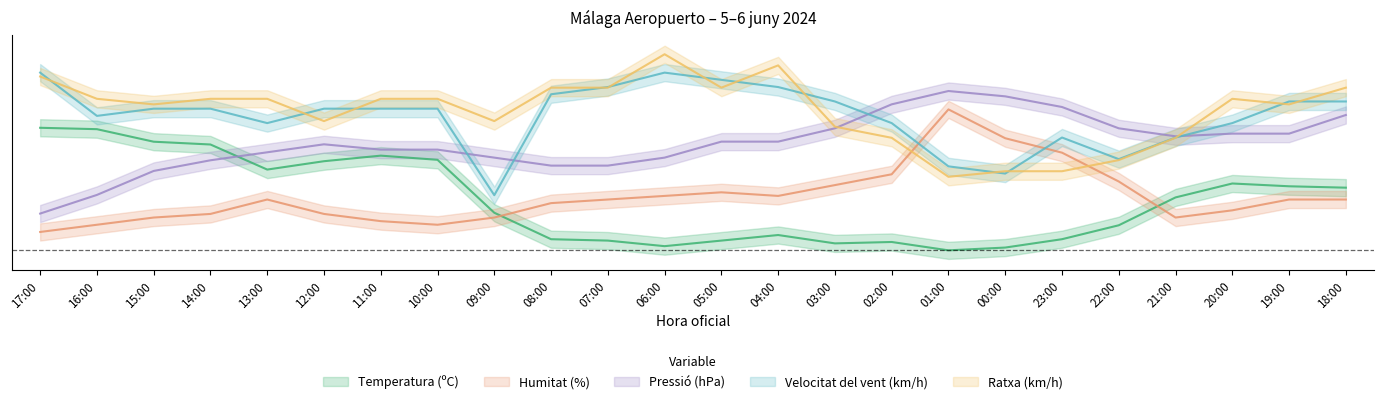

Rank the categories by Pressió (hPa) value from highest to lowest.

01:00, 00:00, 02:00, 23:00, 18:00, 03:00, 22:00, 20:00, 19:00, 21:00, 05:00, 04:00, 12:00, 11:00, 10:00, 13:00, 09:00, 06:00, 14:00, 08:00, 07:00, 15:00, 16:00, 17:00